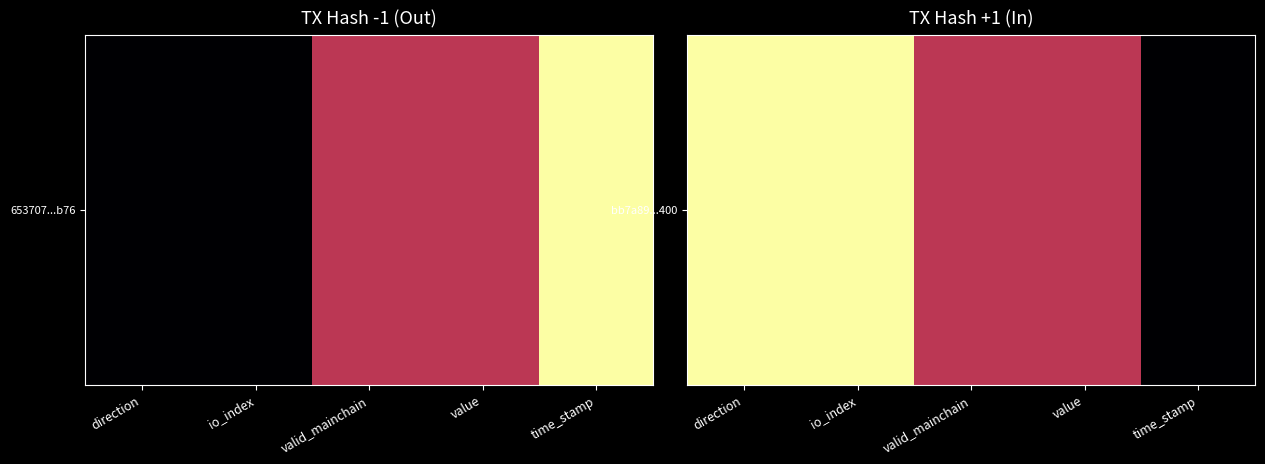

What is the difference between the maximum and second lowest values?

0.5